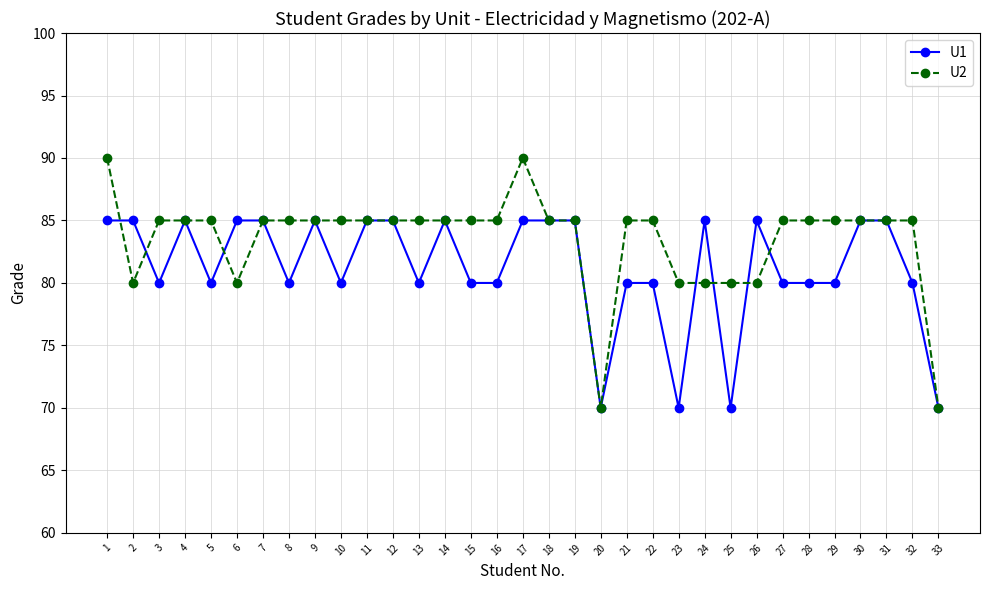

List the series in order of their overall mean, lowest first.

U1, U2